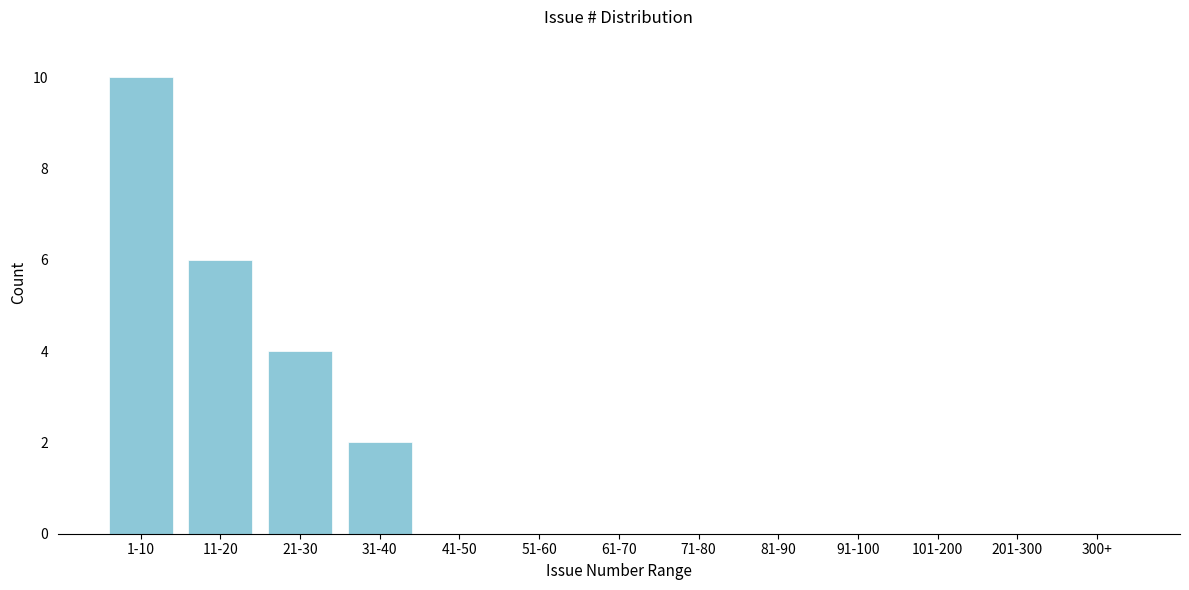

Reading left to right, list all the values displayed in this chart.

1-10=10	11-20=6	21-30=4	31-40=2	41-50=0	51-60=0	61-70=0	71-80=0	81-90=0	91-100=0	101-200=0	201-300=0	300+=0